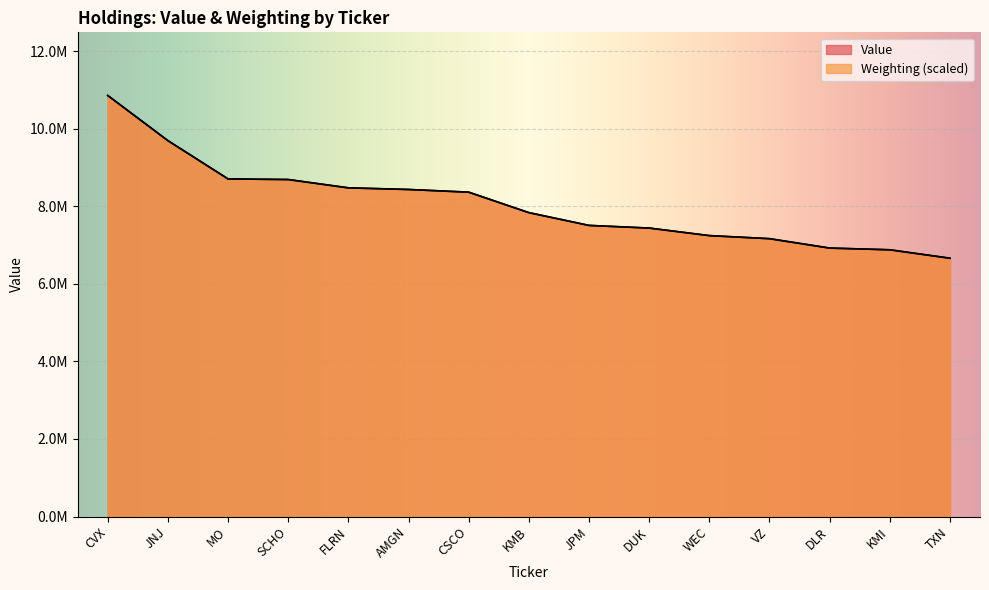

How many intersections are there between Value and Weighting?

7